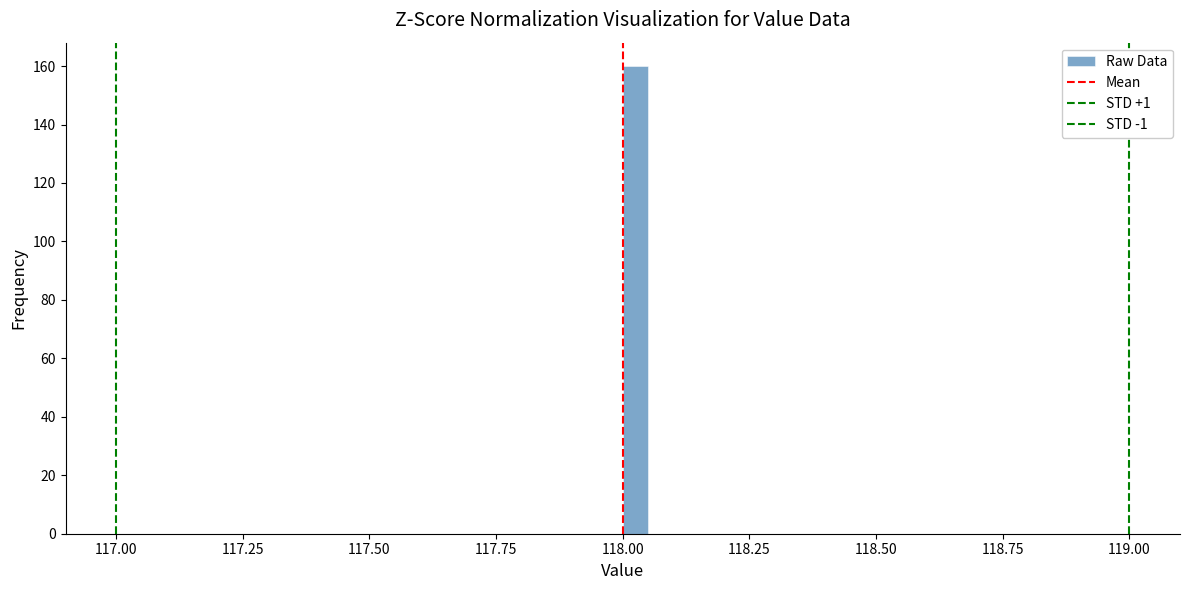

Read against the x-axis, roughly where is the centre of the tallest bar?

118.05